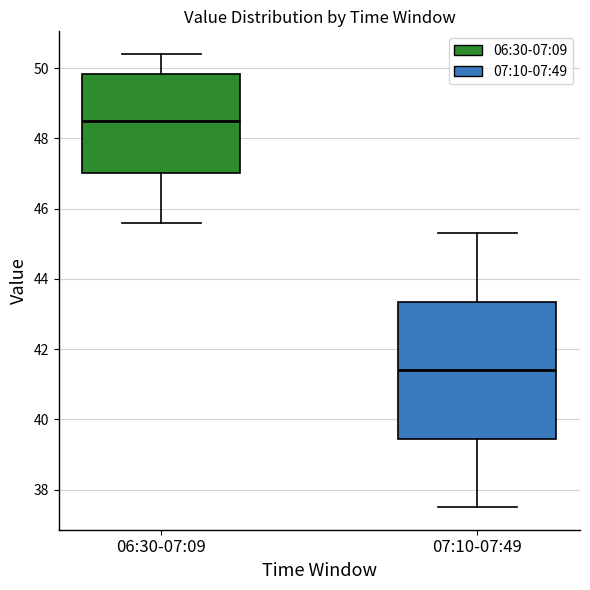

Reading left to right, transcribe this box plot: for each box, give where its median line is, the range the box spans, and where its two whiskers end, as read against the y-axis. The values are not printed on the chart, so give them approximately, as read against the axis.

06:30-07:09: median 48.6, box 47.0 to 49.8, whiskers 45.6 to 50.4
07:10-07:49: median 41.4, box 39.4 to 43.4, whiskers 37.6 to 45.4